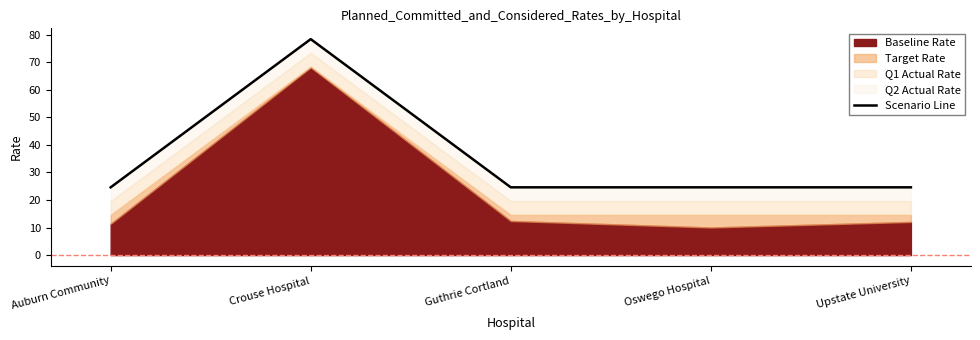

What is the minimum value shown in the chart?

24.6